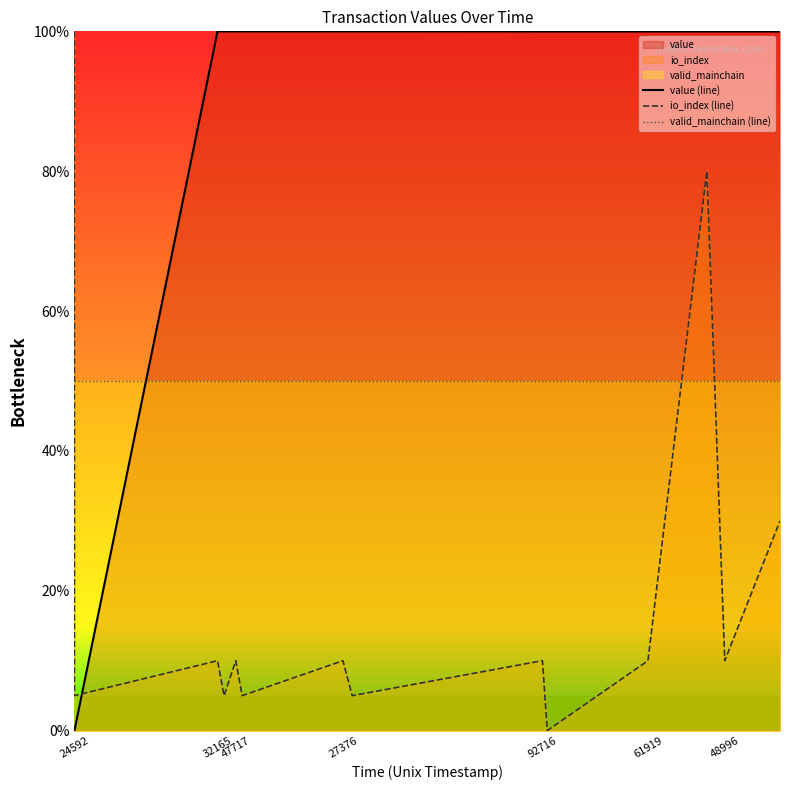

What is the total value across all series at 48996?

160.0